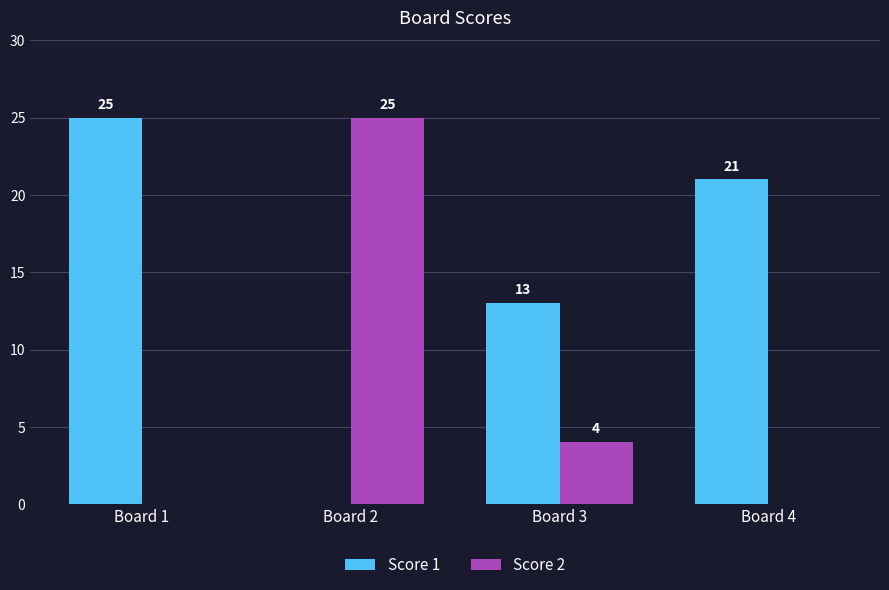

What is the sum of all Score 2 values?

29